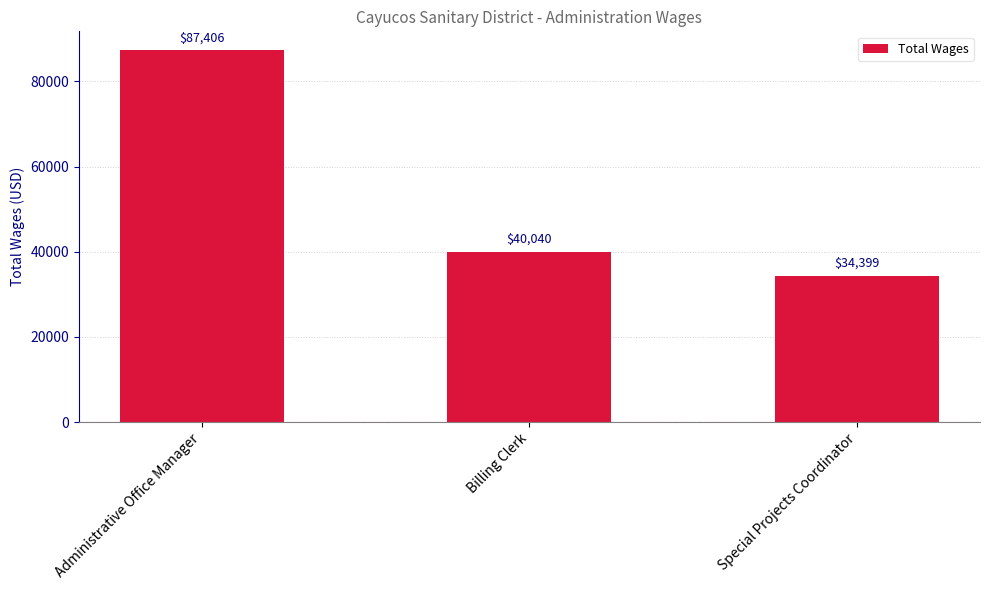

What is the smallest value displayed?

34399